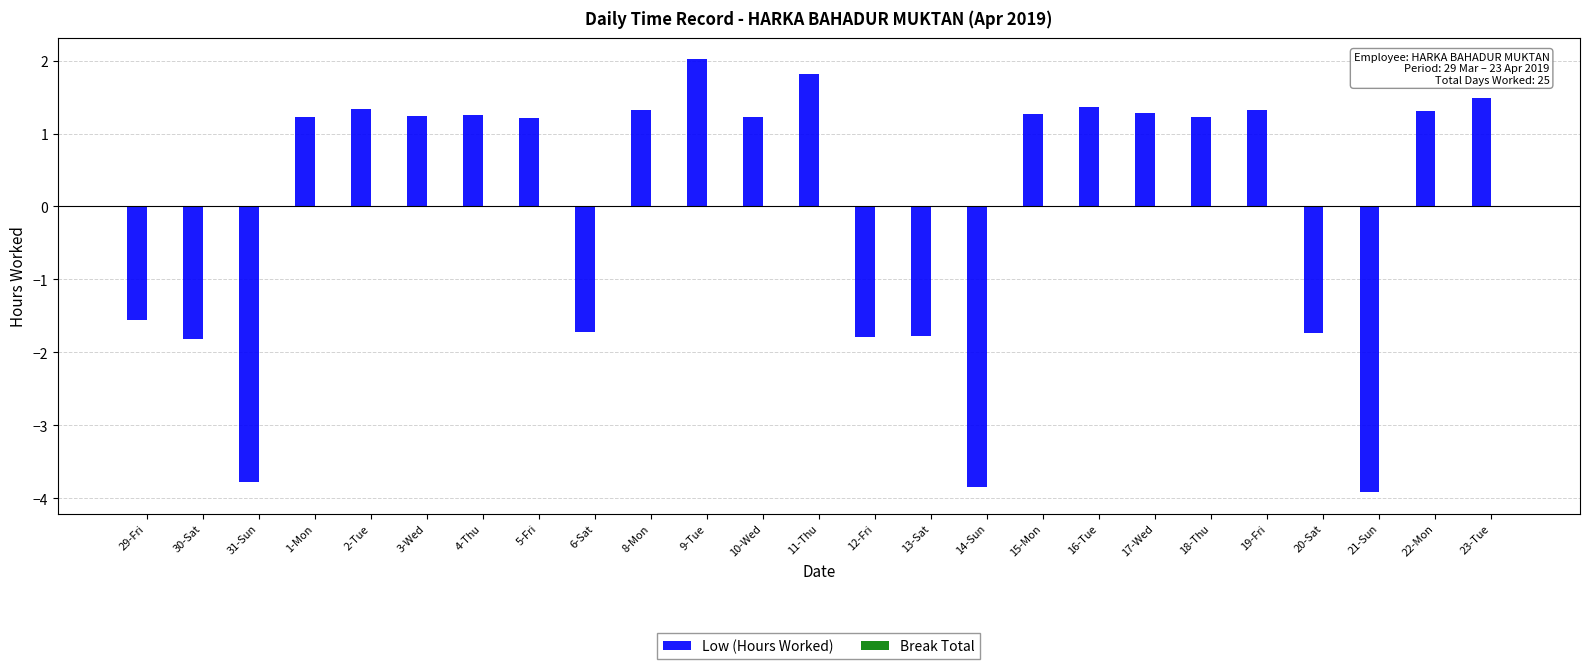

At which label does the data first exceed 1?

1-Mon